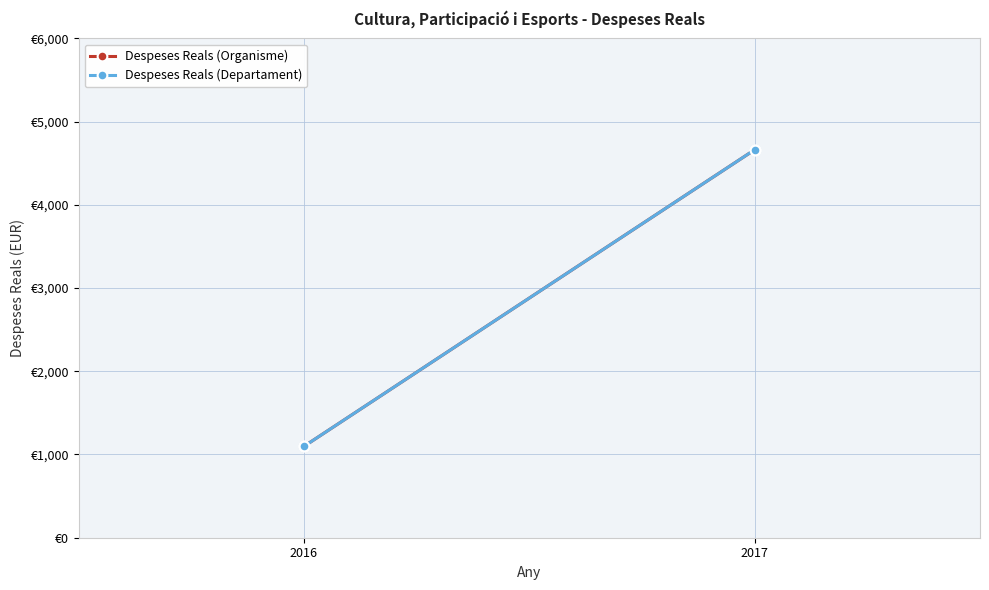

Is this an area chart (filled region under the line)?

No